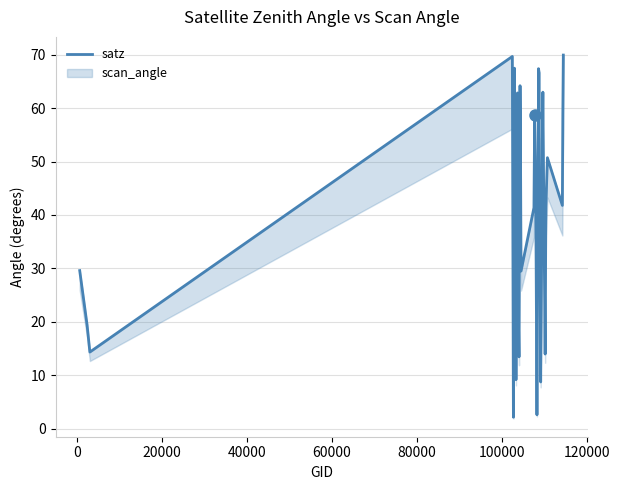

Does the chart have visible grid lines?

Yes